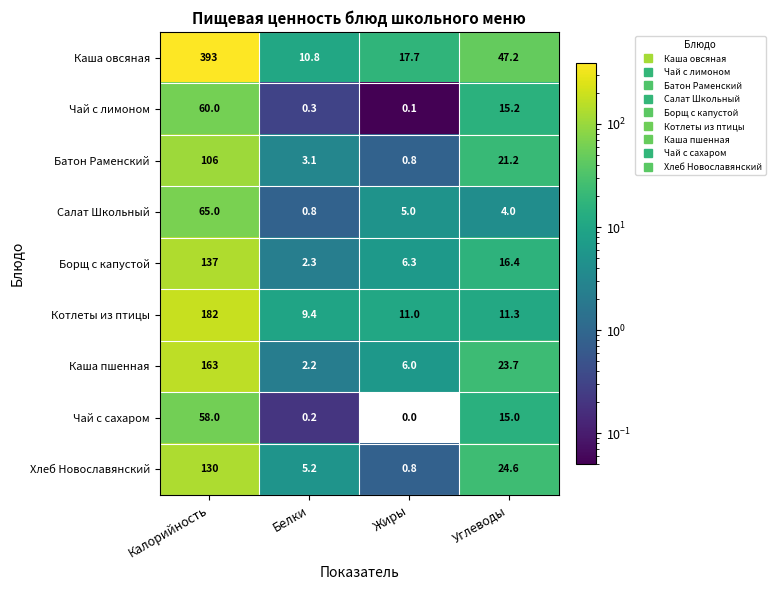

What is the total value across all series at Калорийность?

1294.0